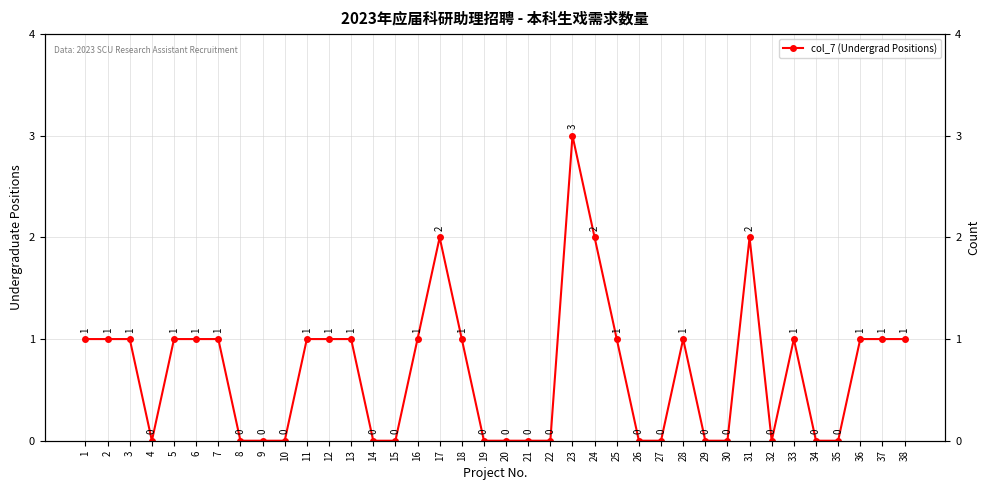

How many series are shown in this chart?

1